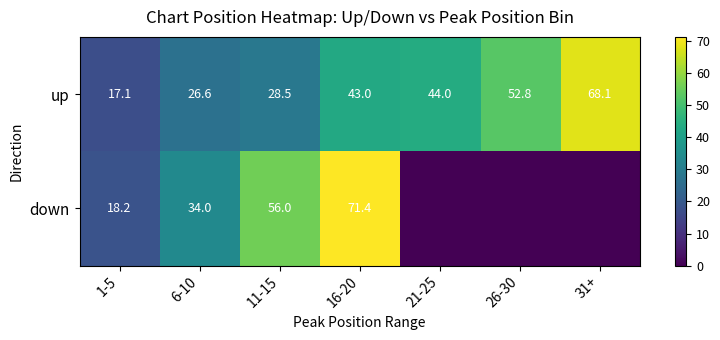

How many distinct data groups are displayed?

2